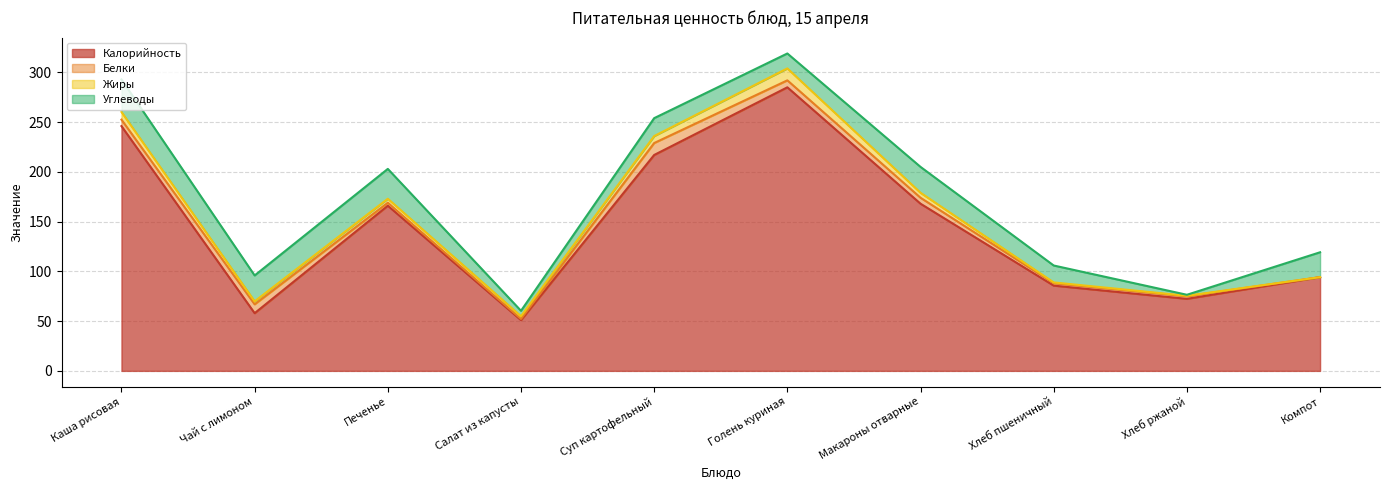

What is the sum of the Белки values at Компот and Хлеб пшеничный?

2.4